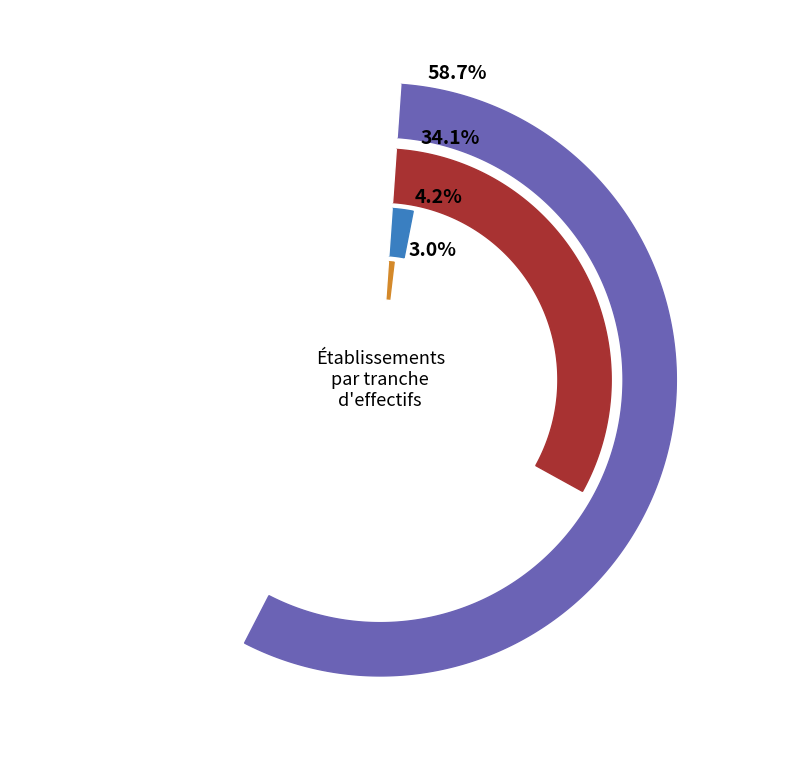

Between NN and 01, which is larger?

NN